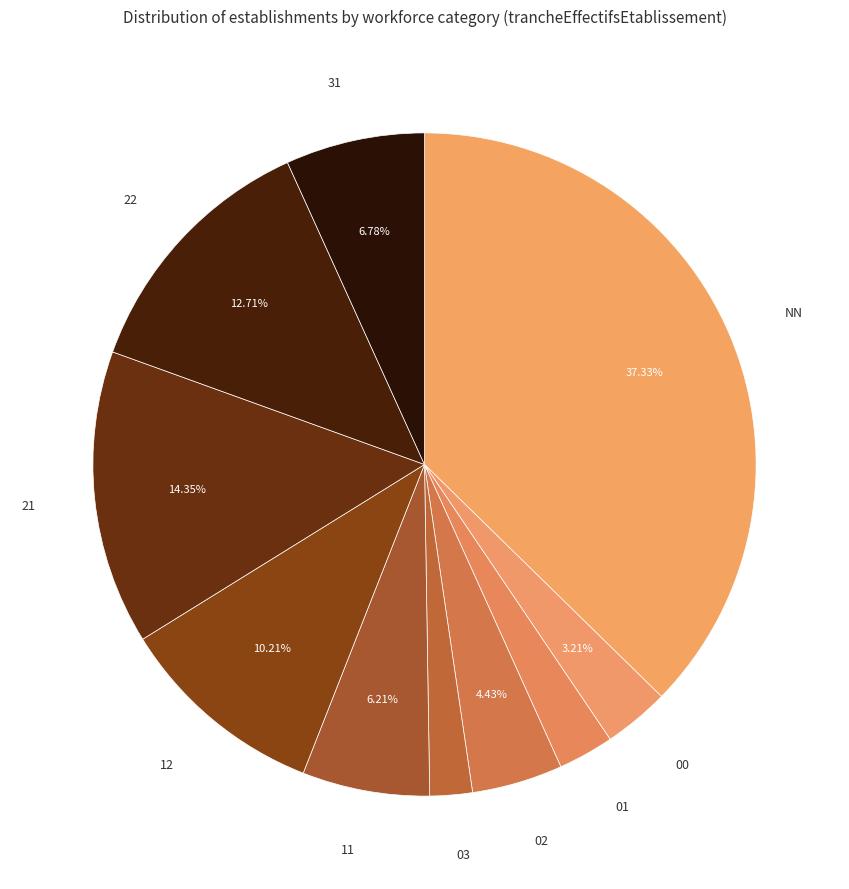

To the nearest percent, what is the difference between the 02 and 11 slice percentages?

2%